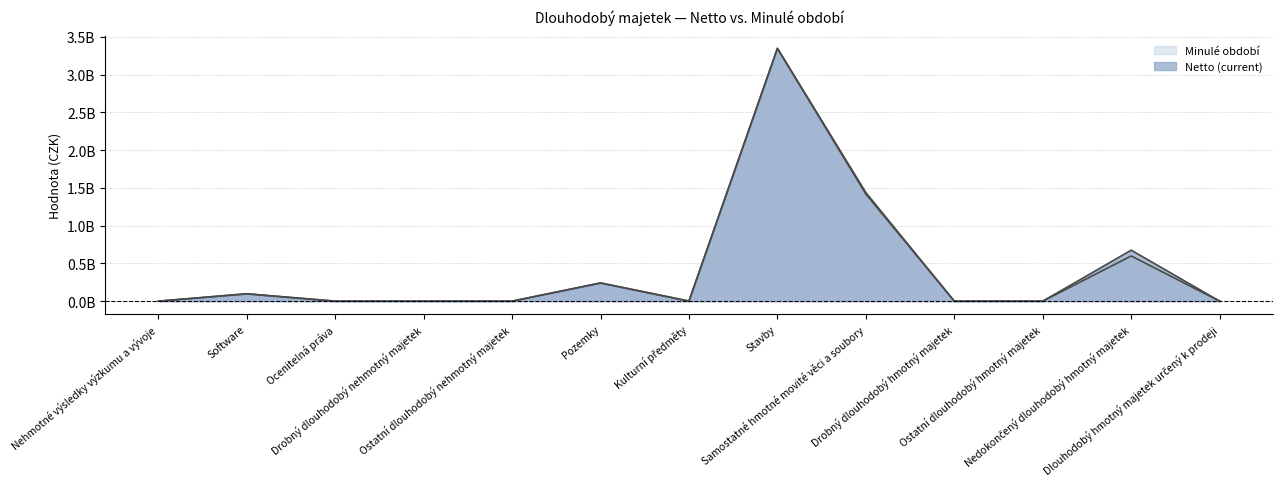

The Netto (current) series shows 172104166.9 at Software. True or false?

False